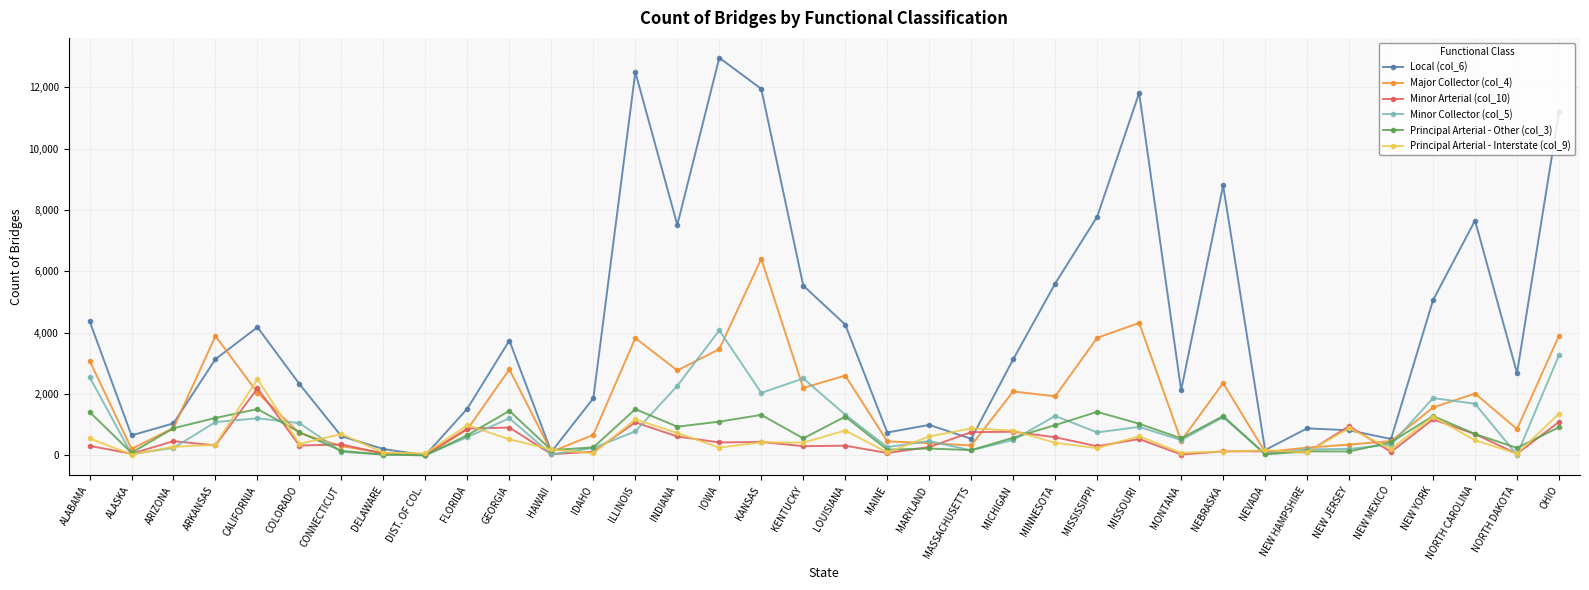

True or false: Local (col_6) has a value of 881 at NEW HAMPSHIRE.

True